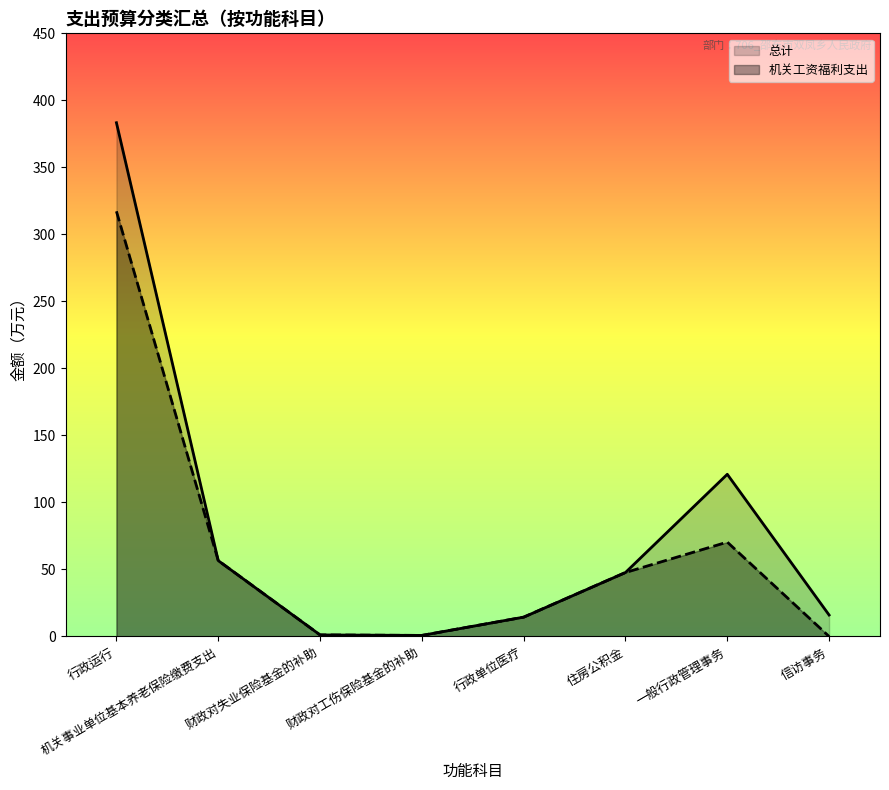

How many lines are shown in the chart?

2